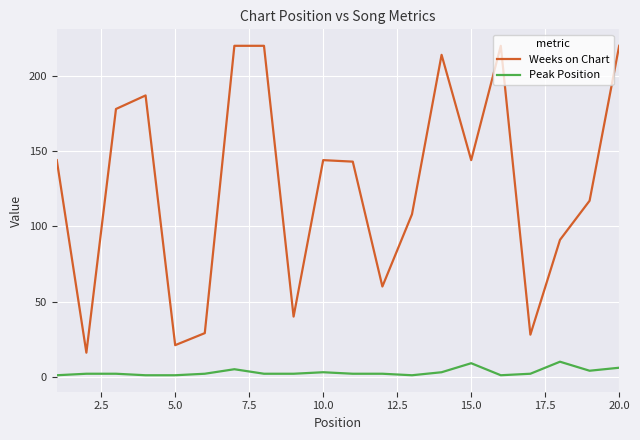

What is the maximum value shown in the chart?

220